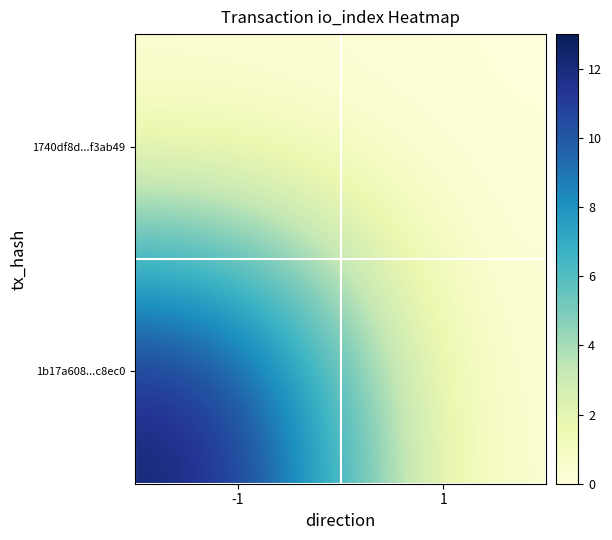

At which category is the sum across all series the highest?

-1